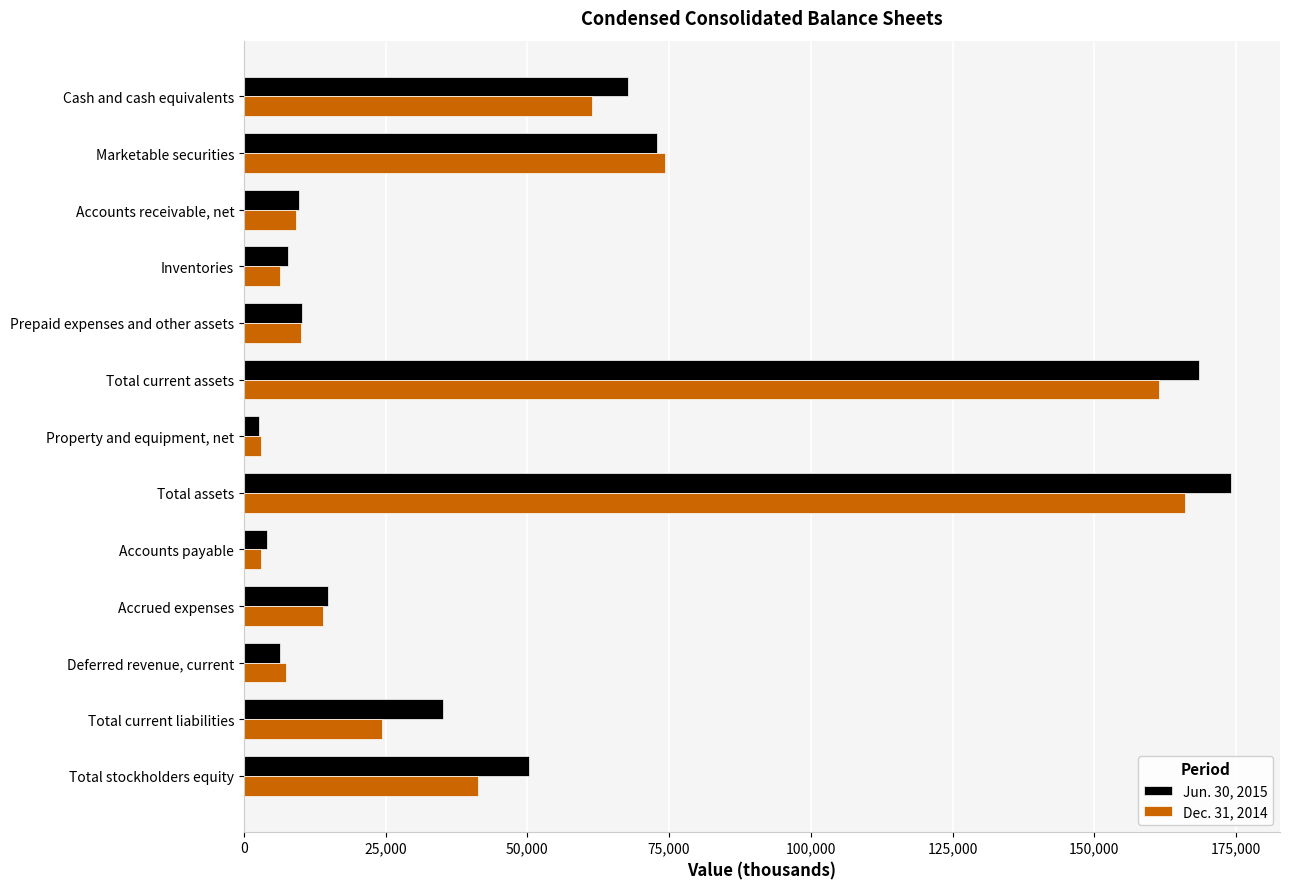

What are all the series names shown in the legend?

Jun. 30, 2015, Dec. 31, 2014